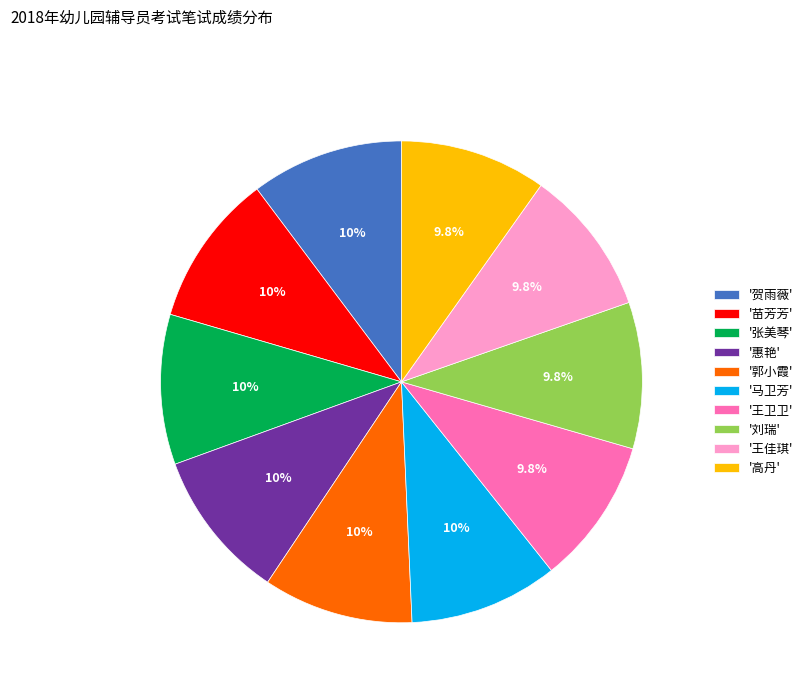

Is '王佳琪' the majority of the pie?

No